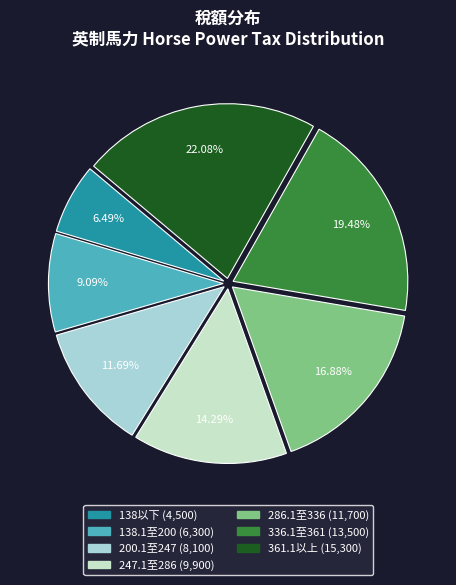

Approximately how many times larger is the value at 138以下 compared to 336.1至361?

0.3